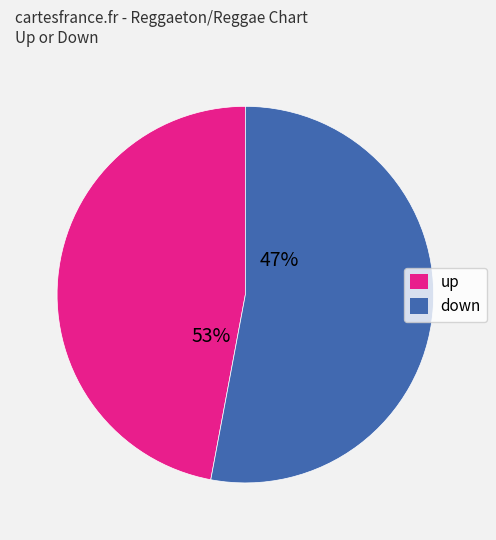

What is the smallest slice in the pie chart?

up